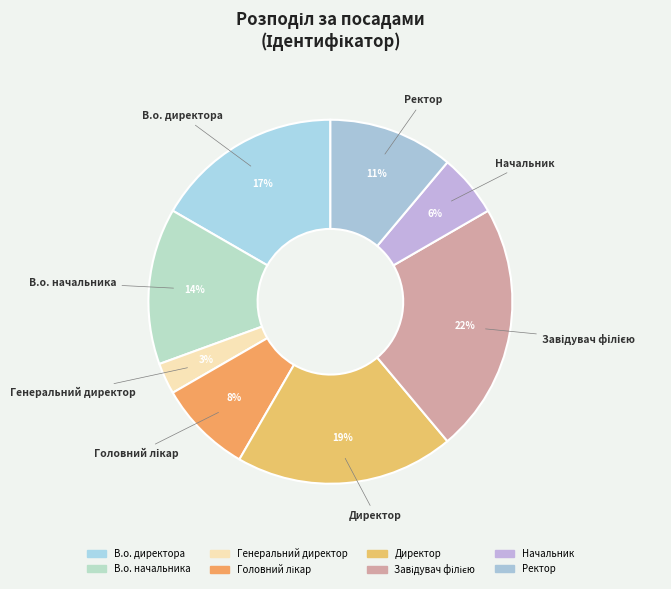

How many slices are in this pie chart?

8